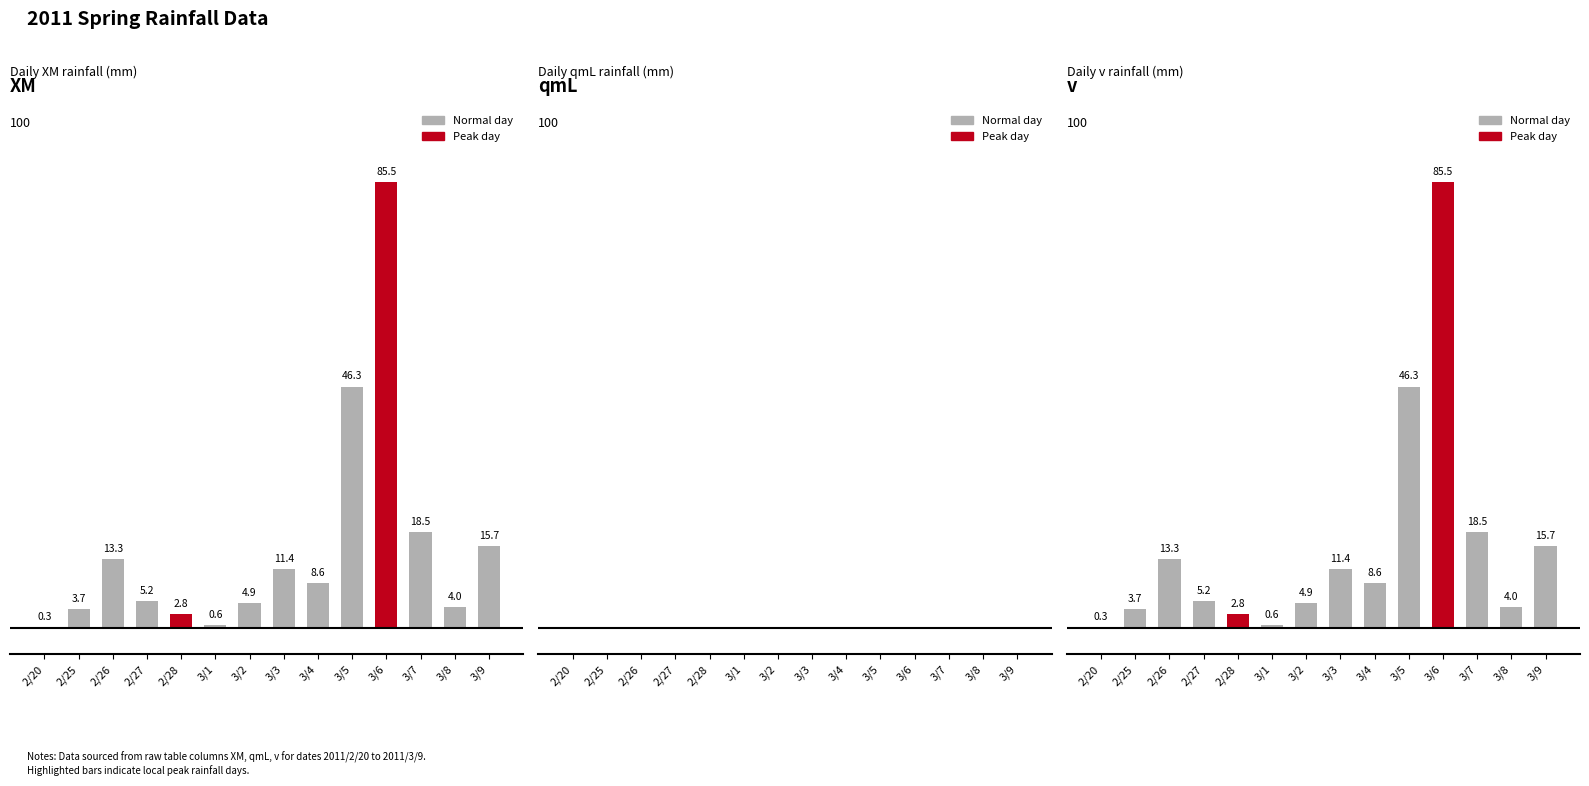

What is the spread (max minus min) of values at 2/26?

13.3